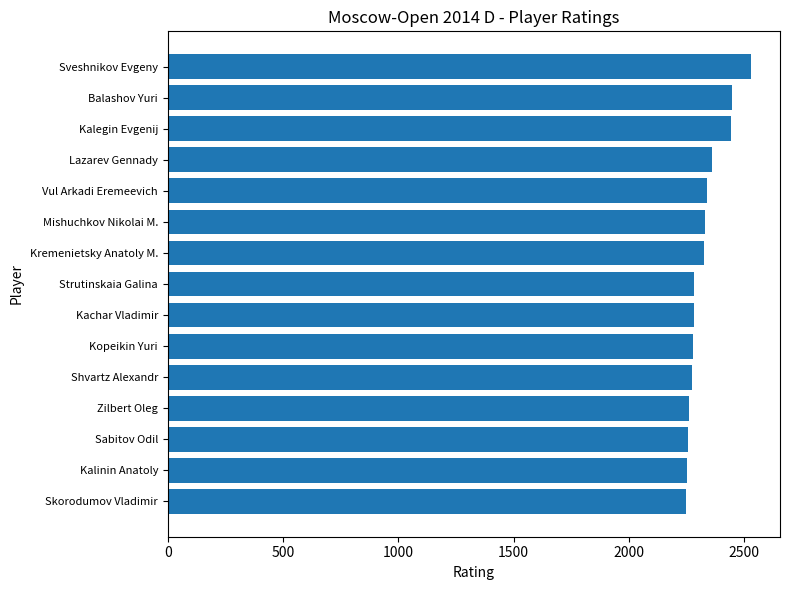

Does the chart contain any negative values?

No